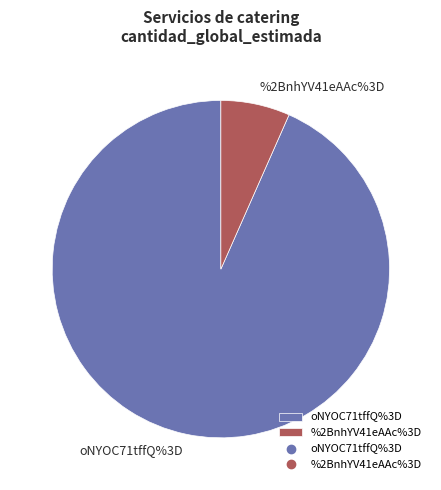

What is the largest slice in the pie chart?

oNYOC71tffQ%3D